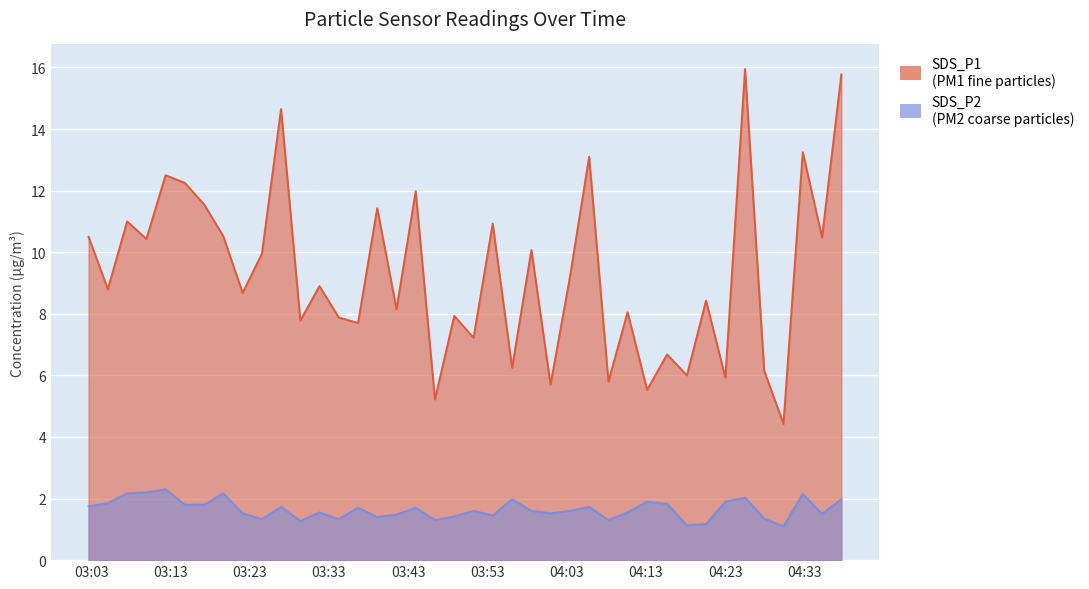

Reading left to right, transcribe all the data shown in this chart.

SDS_P1: 10.5	8.8	11.0	10.4	12.5	12.2	11.6	10.5	8.7	9.9	14.7	7.8	8.9	7.9	7.7	11.4	8.2	12.0	5.2	7.9	7.2	10.9	6.2	10.1	5.7	9.2	13.1	5.8	8.1	5.5	6.7	6.0	8.4	5.9	15.9	6.2	4.4	13.2	10.5	15.8
SDS_P2: 1.8	1.9	2.2	2.2	2.3	1.8	1.8	2.2	1.5	1.3	1.7	1.3	1.6	1.3	1.7	1.4	1.5	1.7	1.3	1.4	1.6	1.4	2.0	1.6	1.5	1.6	1.7	1.3	1.6	1.9	1.8	1.1	1.2	1.9	2.0	1.4	1.1	2.1	1.5	2.0